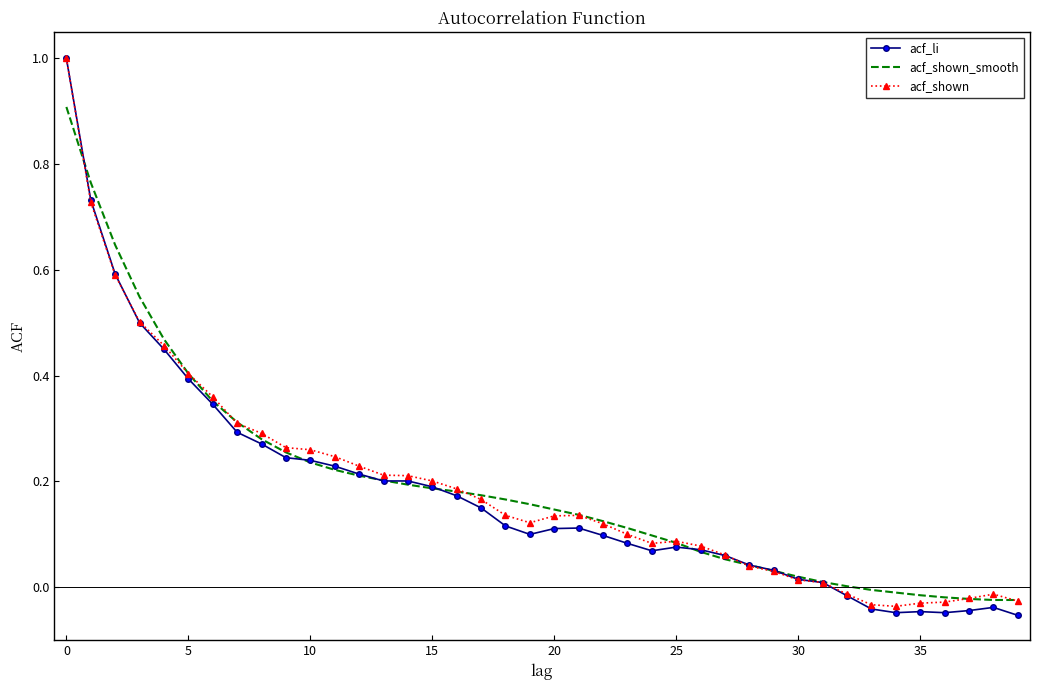

Which series has the largest range (max minus min)?

acf_li